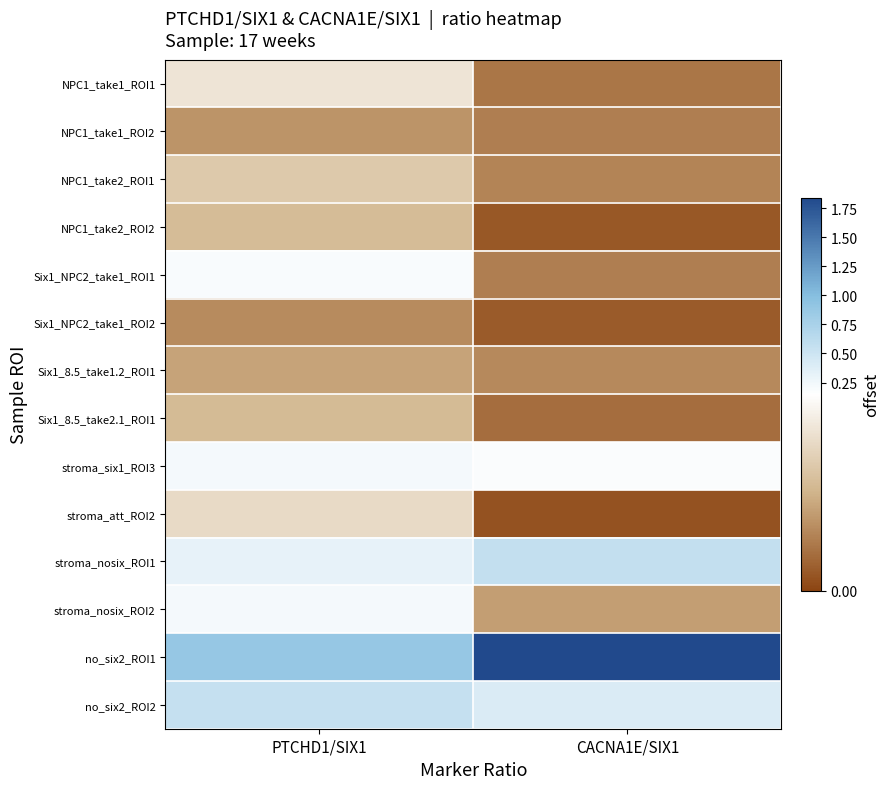

What is the spread (max minus min) of values at PTCHD1/SIX1?

0.8